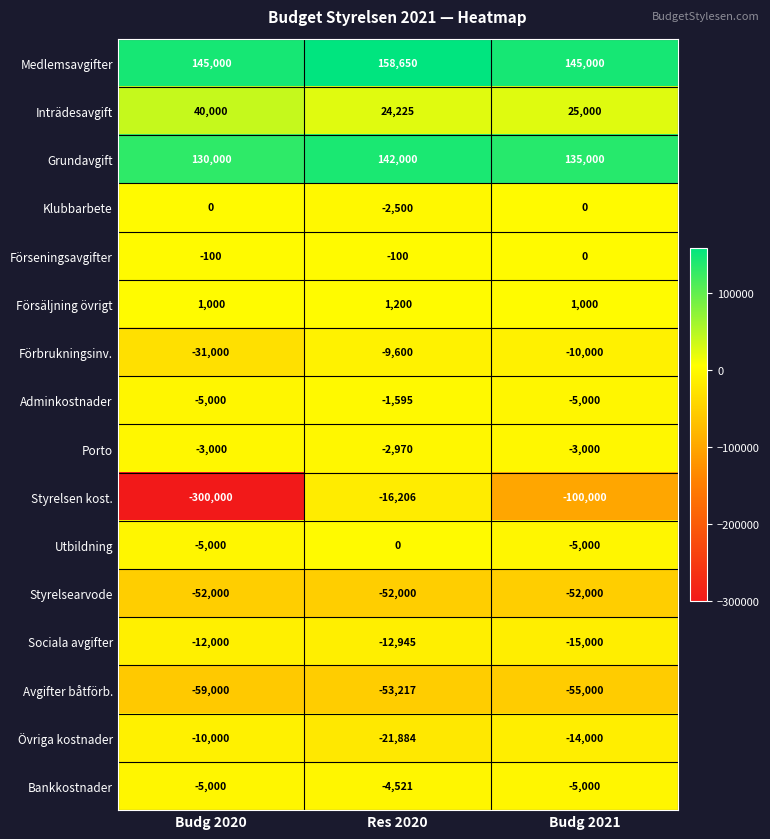

What is the approximate value of Styrelsen kost. at Res 2020?

-16206